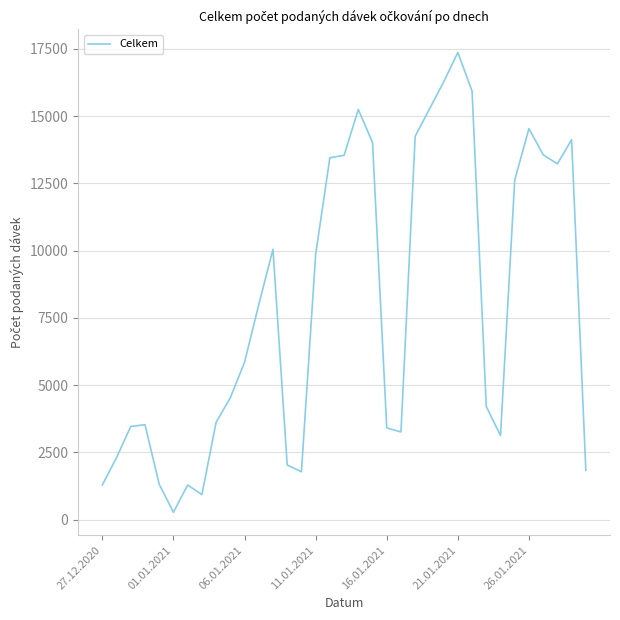

How many lines are shown in the chart?

1